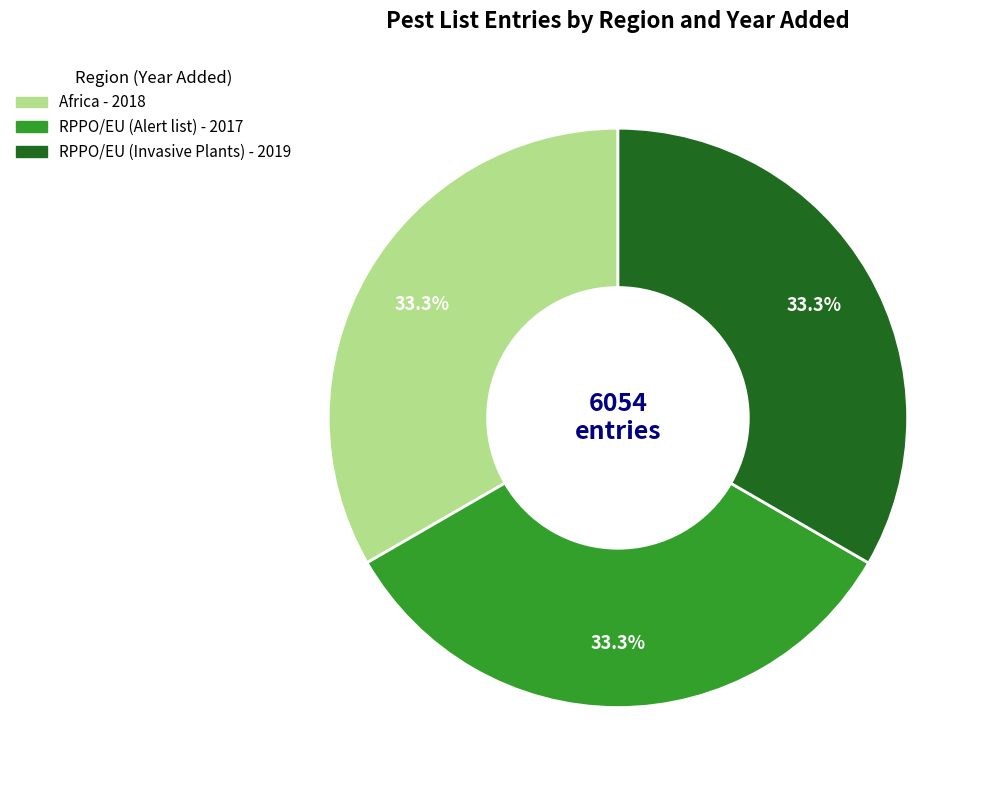

Is it true that RPPO/EU (Alert list) is 45% of the pie?

False